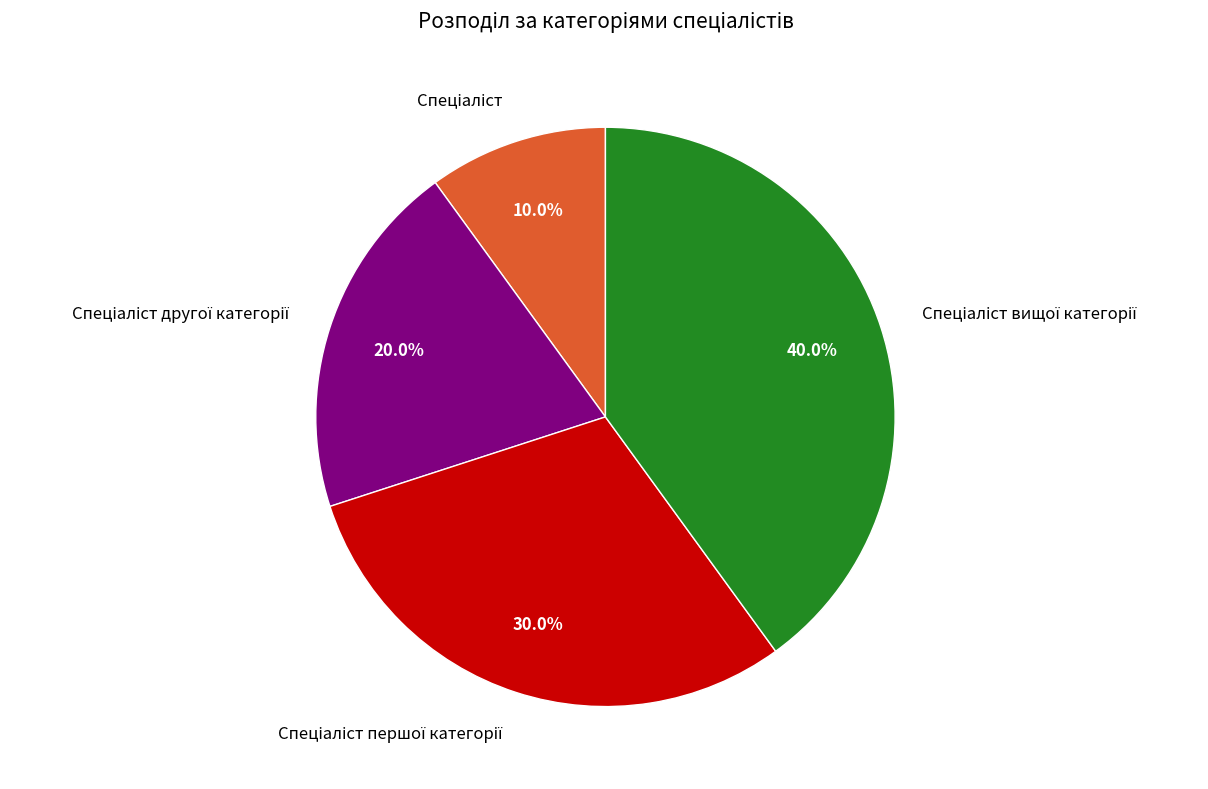

Is there any slice that represents more than half of the pie?

No